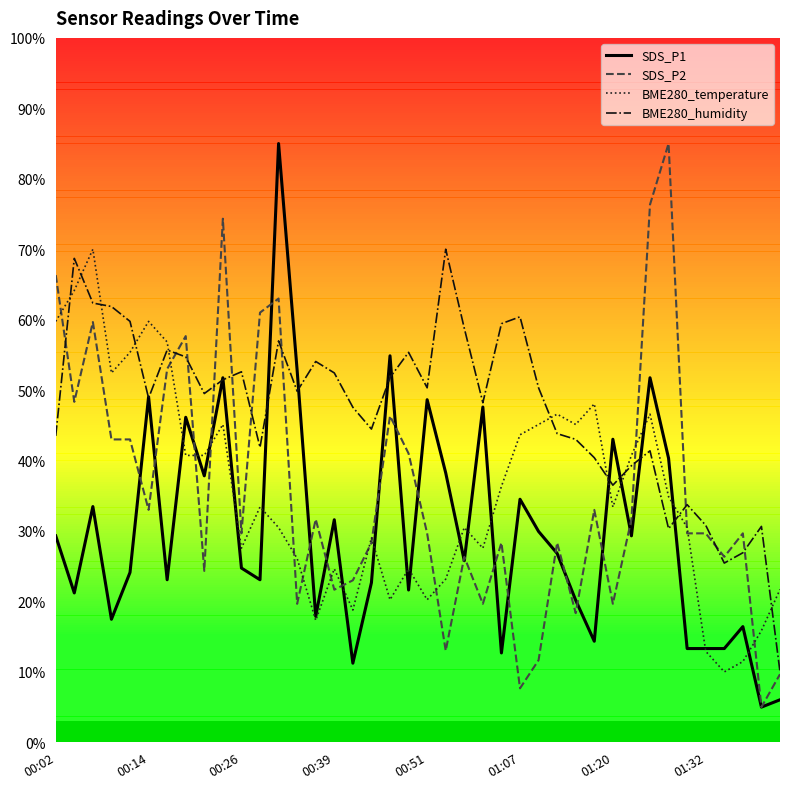

How many intersections are there between BME280_temperature and BME280_humidity?

10